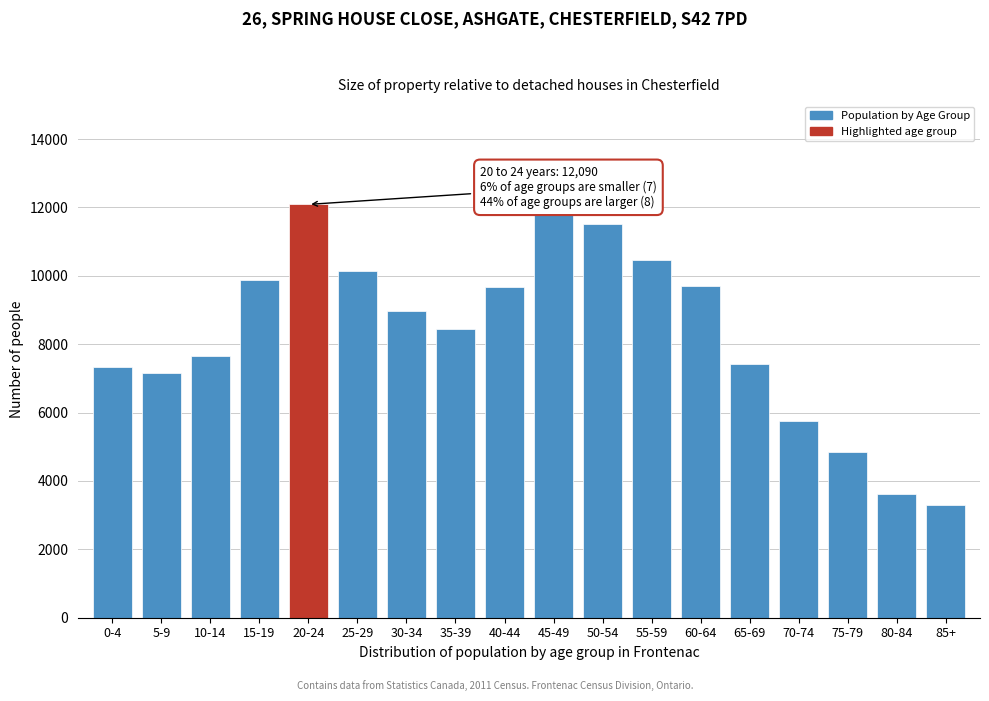

What is the sum of the values at 40-44 and 5-9?

16850